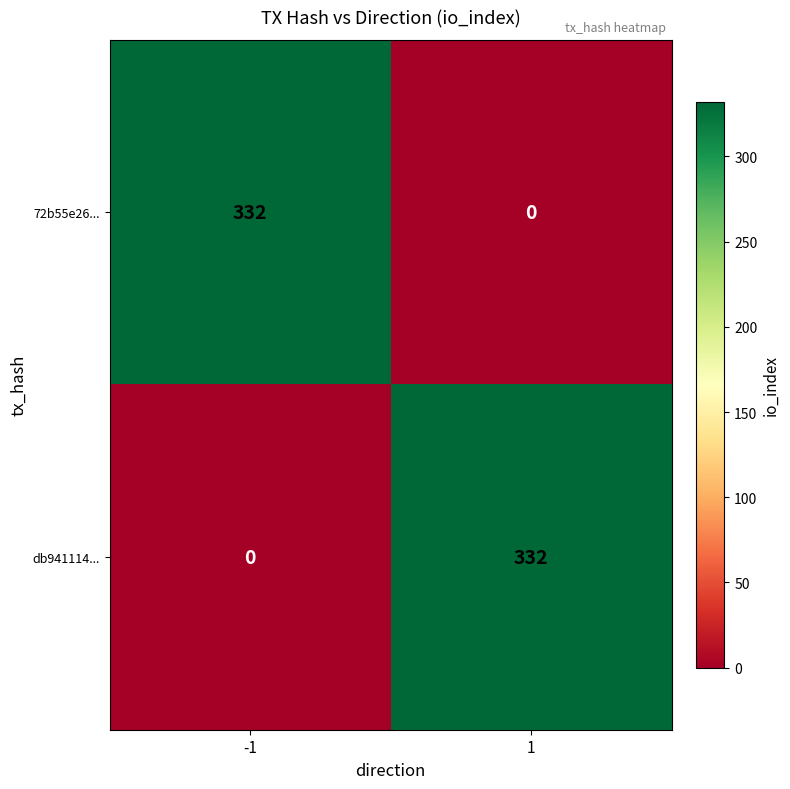

Is it true that 72b55e26... equals 332 at -1?

True